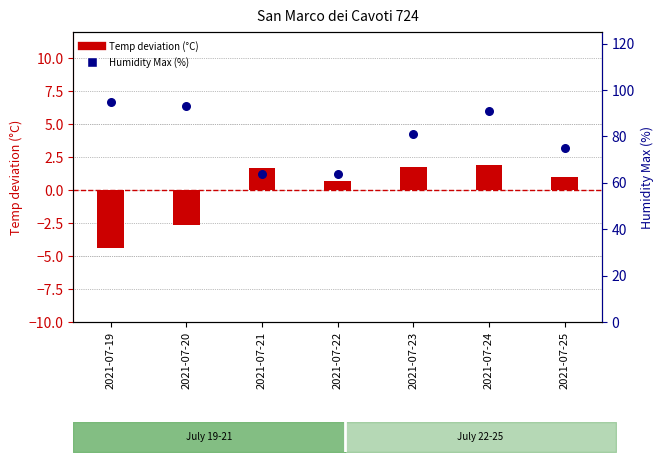

Which series contains the lowest Y value?

Temp deviation (°C)